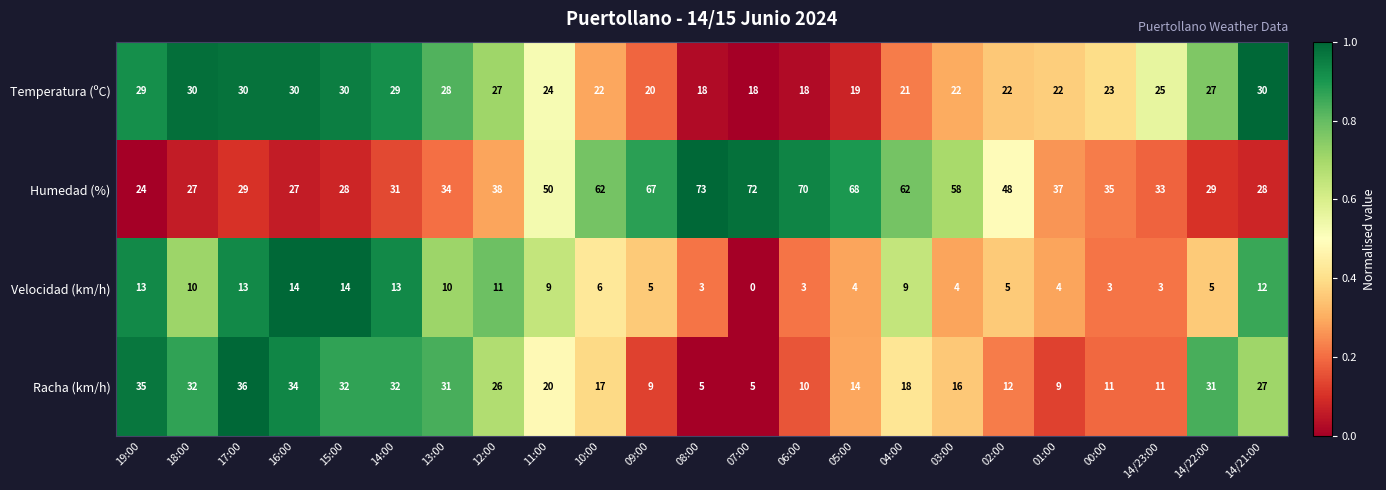

Which series has the largest range (max minus min)?

Humedad (%)